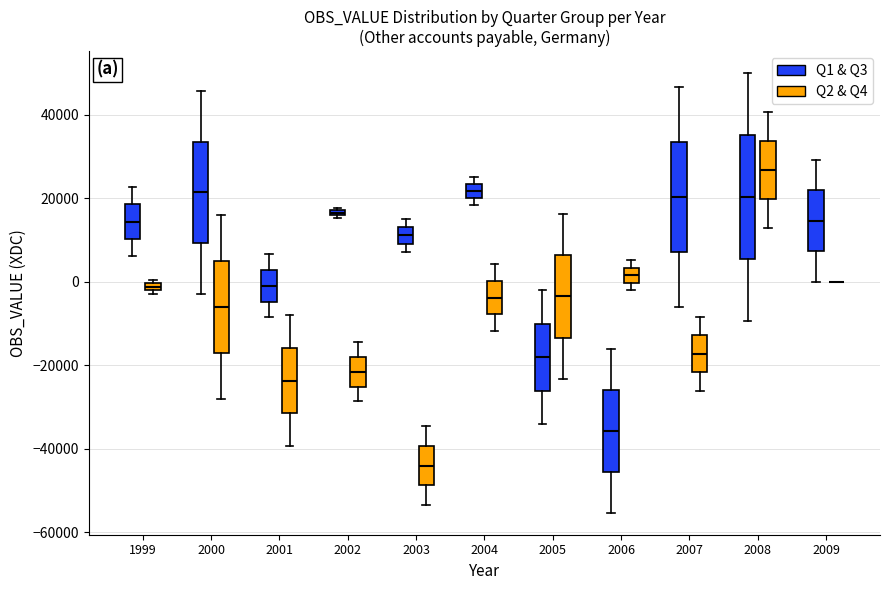

Where does the median line of the box for 2009 (Q1 & Q3) sit on the y-axis? The values are not printed on the chart, so give them approximately, as read against the axis.

14000